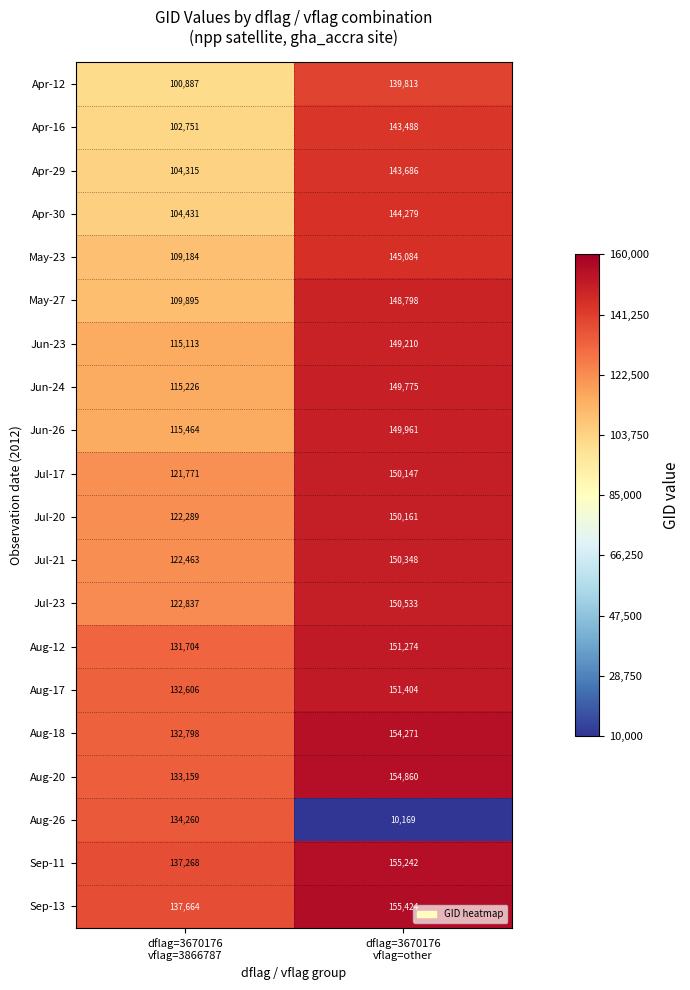

What is the greatest value displayed?

155424